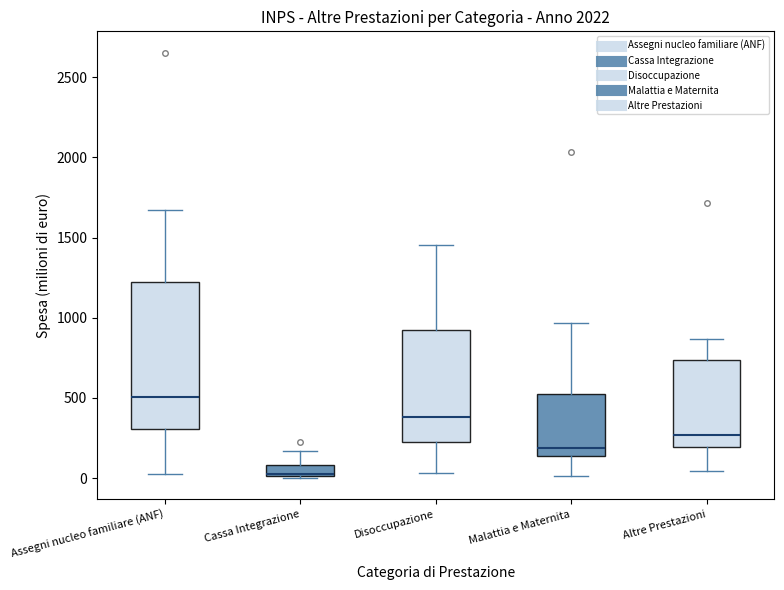

Which box has the lowest median line?

Cassa Integrazione